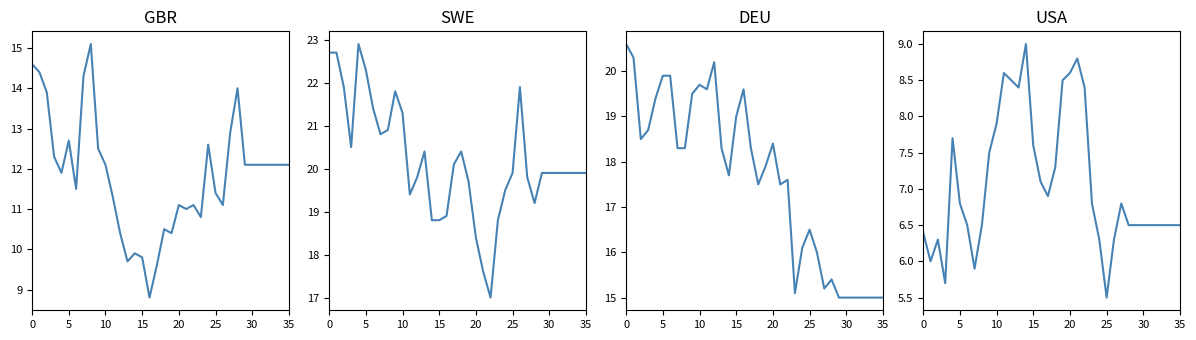

Is it true that DEU equals 18.3 at 8?

True